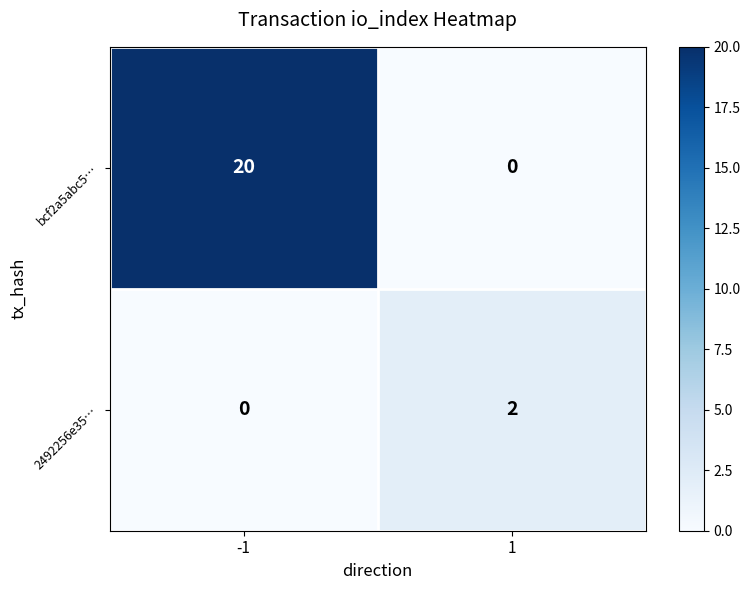

At how many categories does at least one series exceed 6?

1